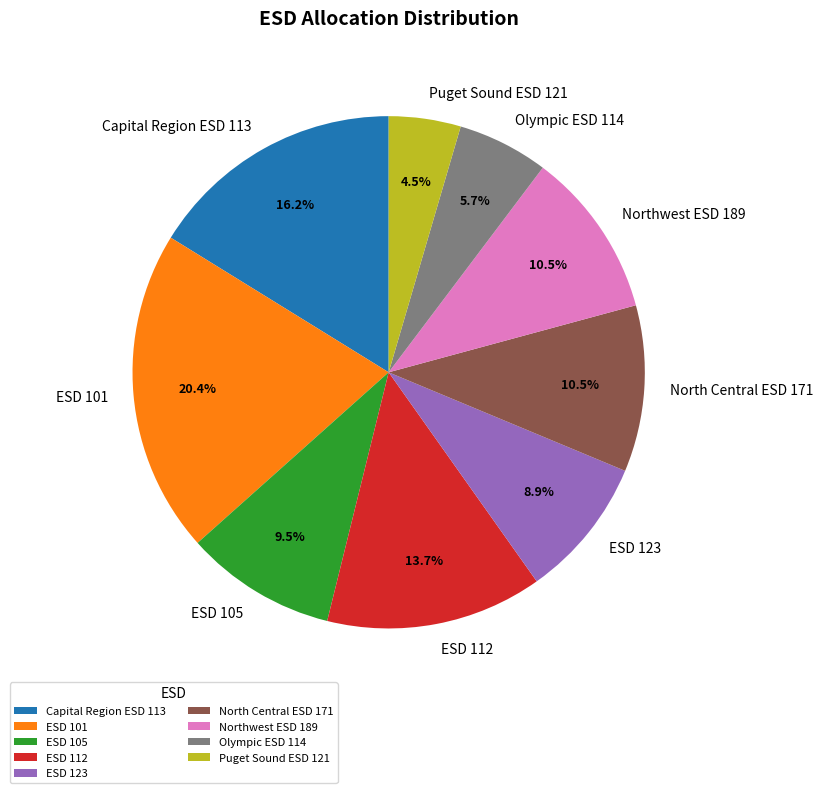

Which has a higher value, North Central ESD 171 or Puget Sound ESD 121?

North Central ESD 171